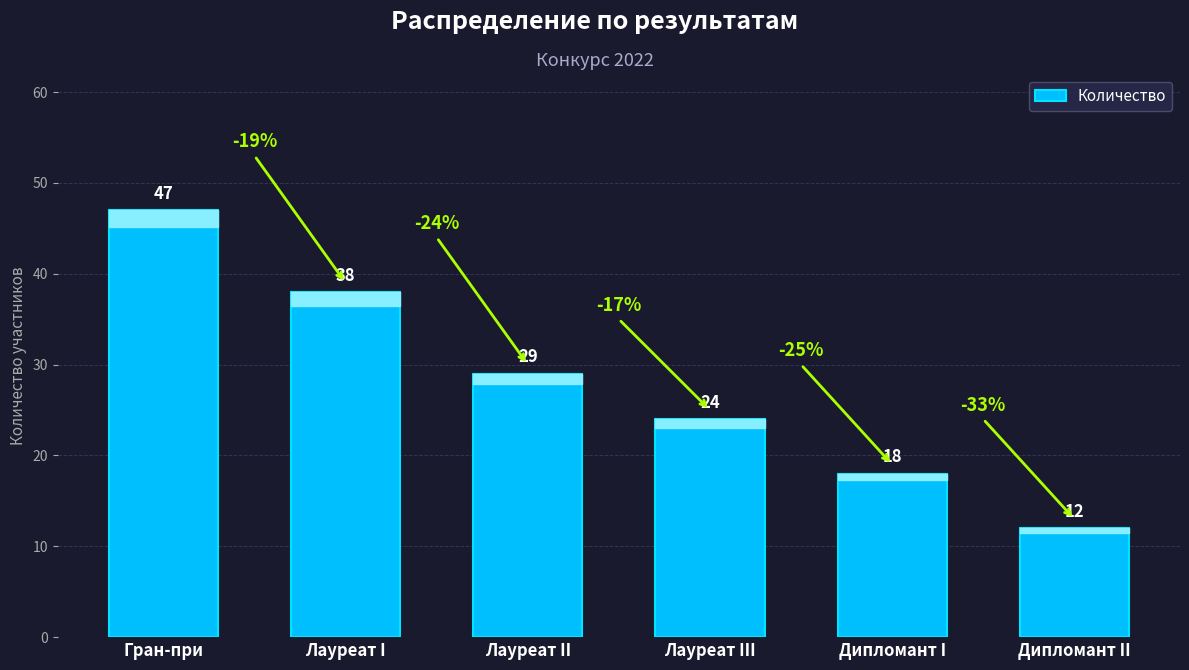

Is it true that the value at Лауреат I is 64?

False